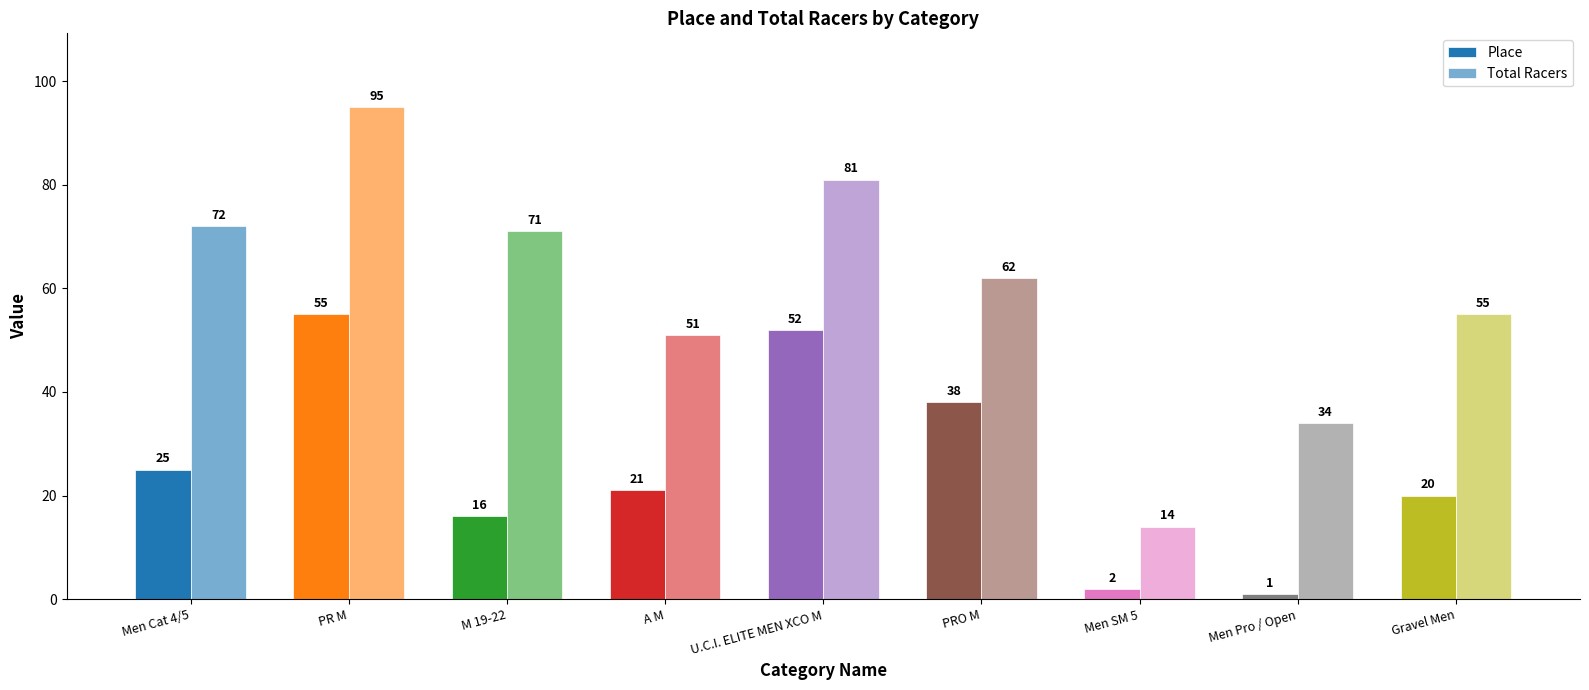

What is the difference between the highest and lowest values at PRO M?

24